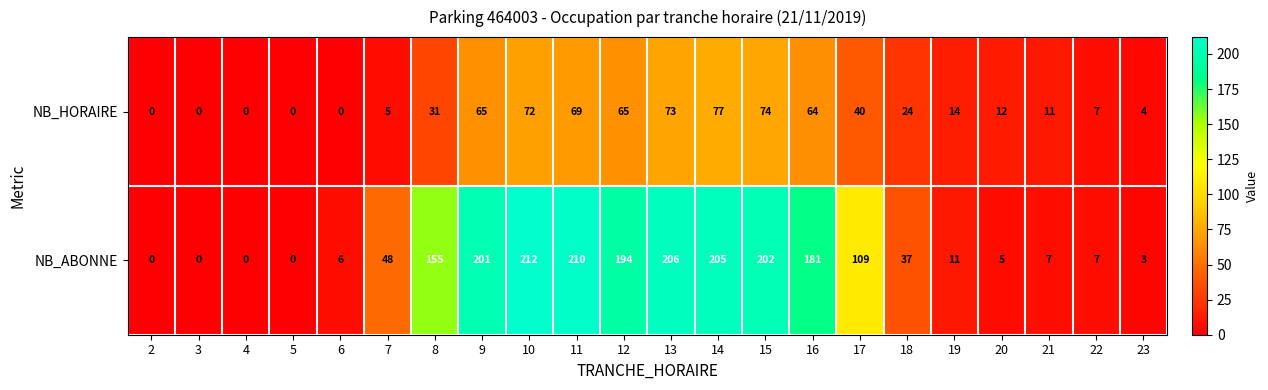

Which label corresponds to the largest value in the chart?

10